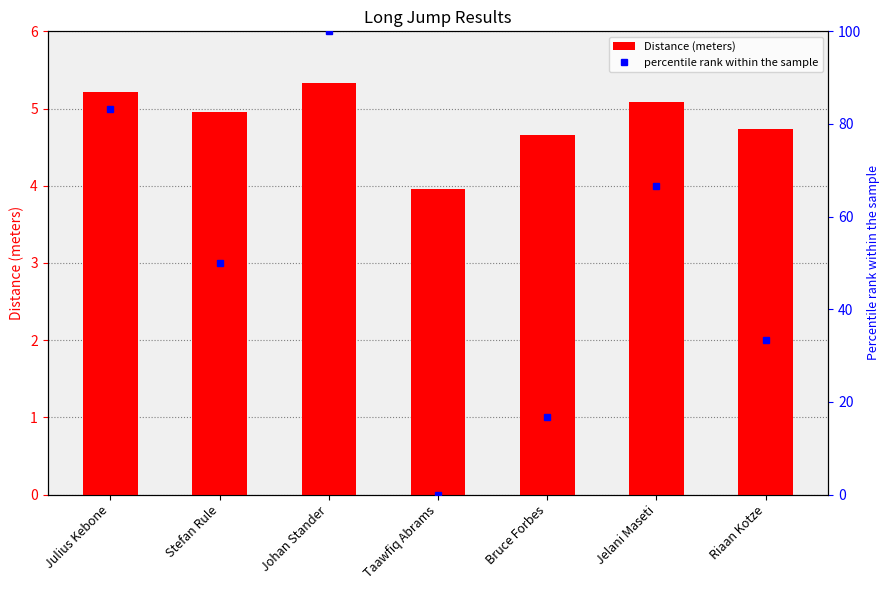

How many values in percentile rank within the sample are above zero?

6